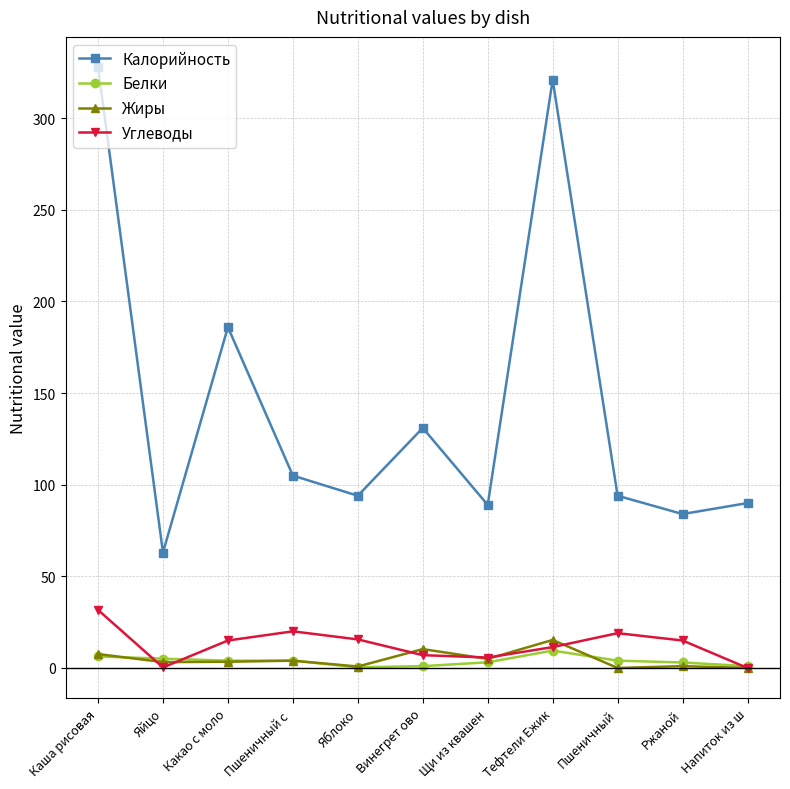

Is the value of Углеводы at Каша рисовая greater than the value of Белки at Пшеничный с ?

Yes